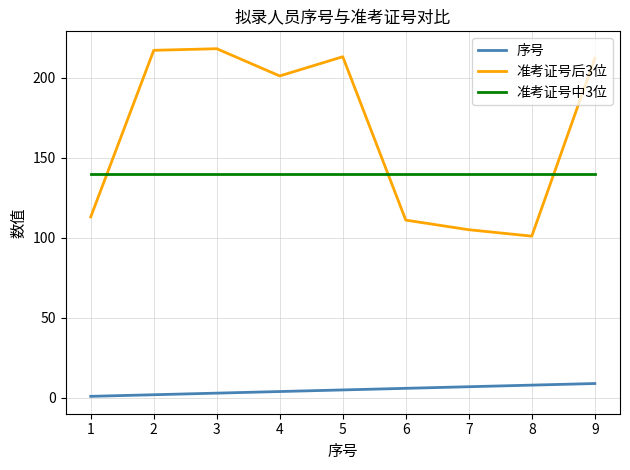

Reading right to left, what are all the values shown in this chart?

序号: 9	8	7	6	5	4	3	2	1
准考证号后3位: 212	101	105	111	213	201	218	217	113
准考证号中3位: 140	140	140	140	140	140	140	140	140